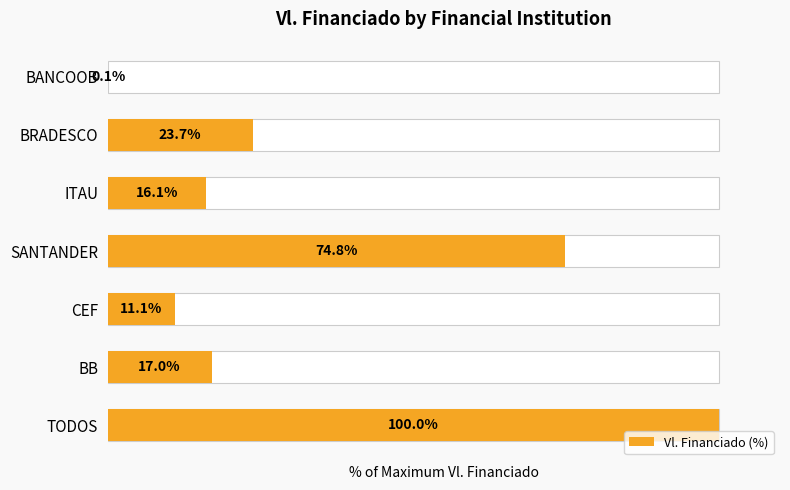

What is the maximum value shown in the chart?

100.0